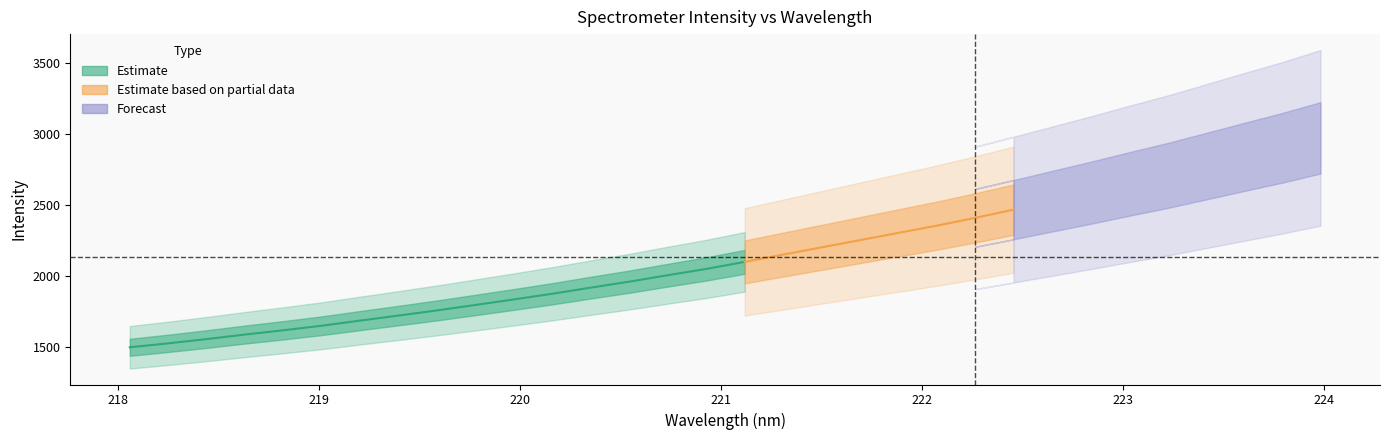

List the labels in order of value, largest first.

223.9802, 223.7895, 223.5987, 223.408, 223.2172, 223.0264, 222.8355, 222.6447, 222.4538, 222.263, 222.0721, 221.8812, 221.6902, 221.4993, 221.3083, 221.1174, 220.9264, 220.7354, 220.5444, 220.3533, 220.1623, 219.9712, 219.7801, 219.589, 219.3979, 219.2067, 219.0156, 218.8244, 218.6332, 218.442, 218.2508, 218.0596